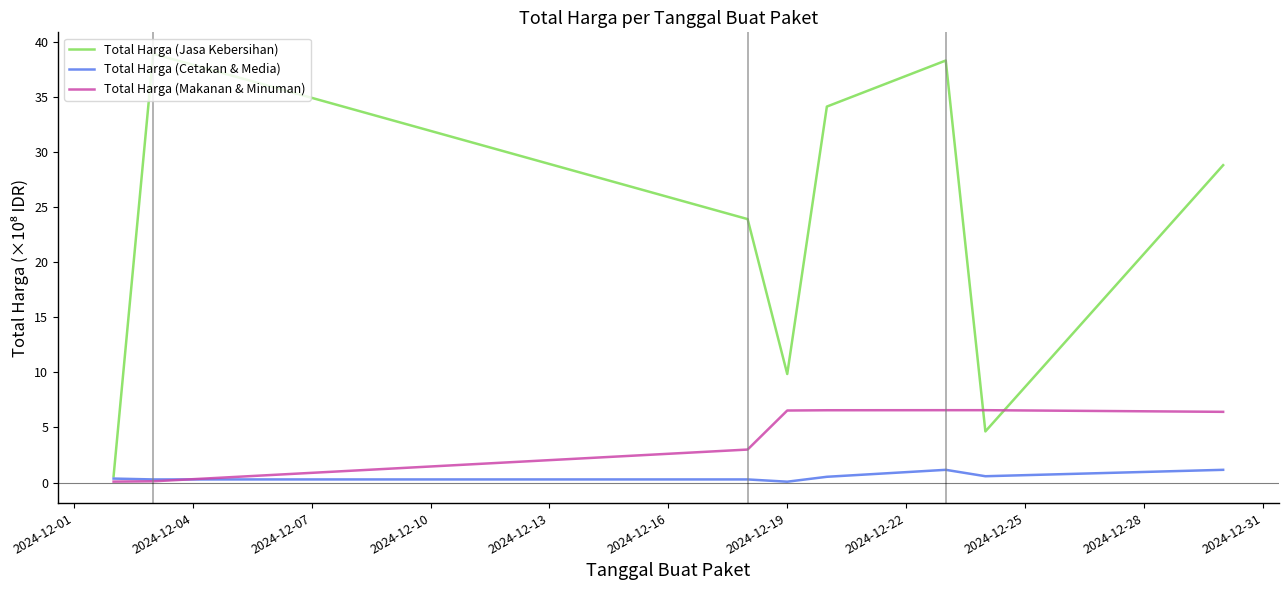

Which series ends up on top after the final intersection of Total Harga (Makanan & Minuman) and Total Harga (Jasa Kebersihan)?

Total Harga (Jasa Kebersihan)